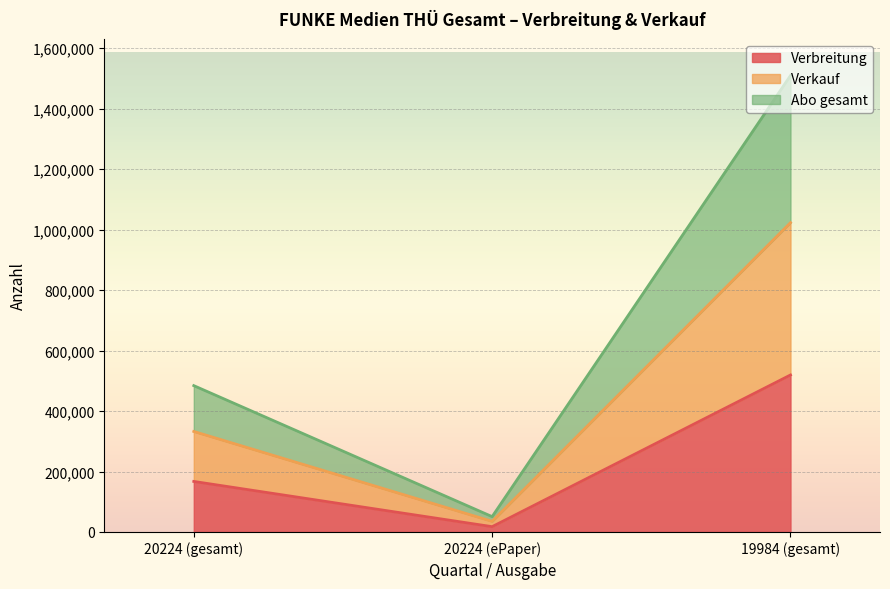

True or false: Verbreitung has a value of 167155 at 20224 (gesamt).

True